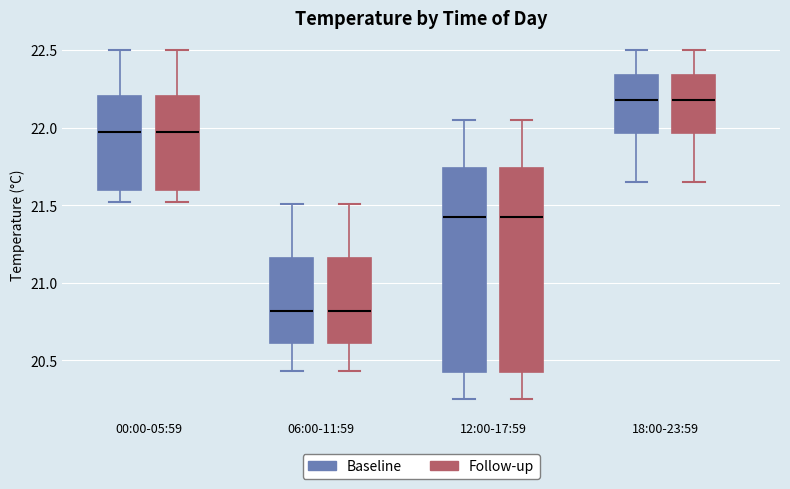

Where is the upper edge of the box for 12:00-17:59 (Follow-up) on the y-axis? The values are not printed on the chart, so give them approximately, as read against the axis.

21.75